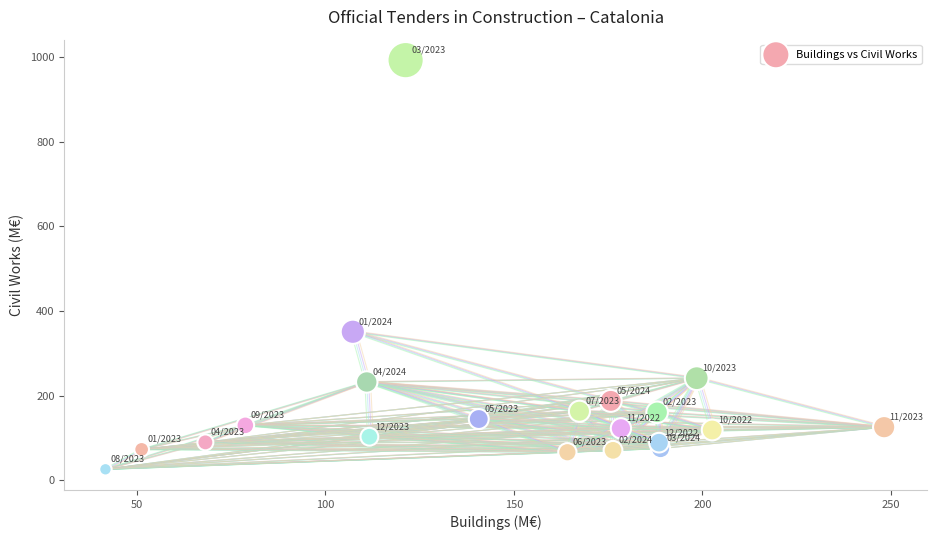

What Y value in the scatter plot is closest to 509?

350.9